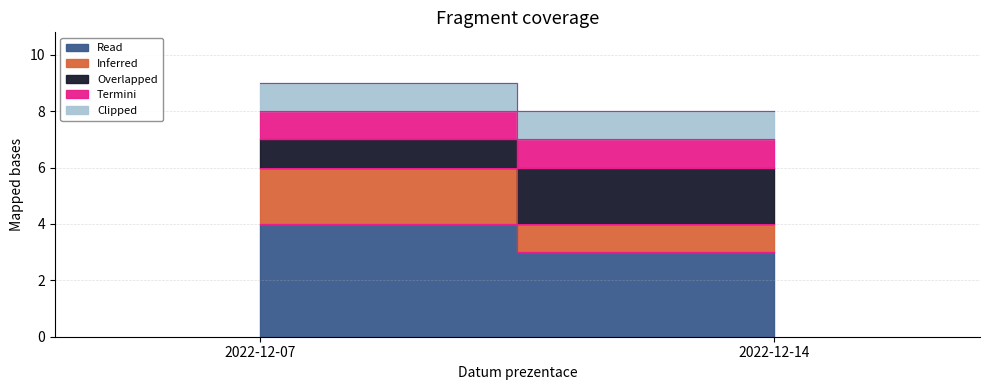

Which category has the highest value in the Overlapped series?

2022-12-14